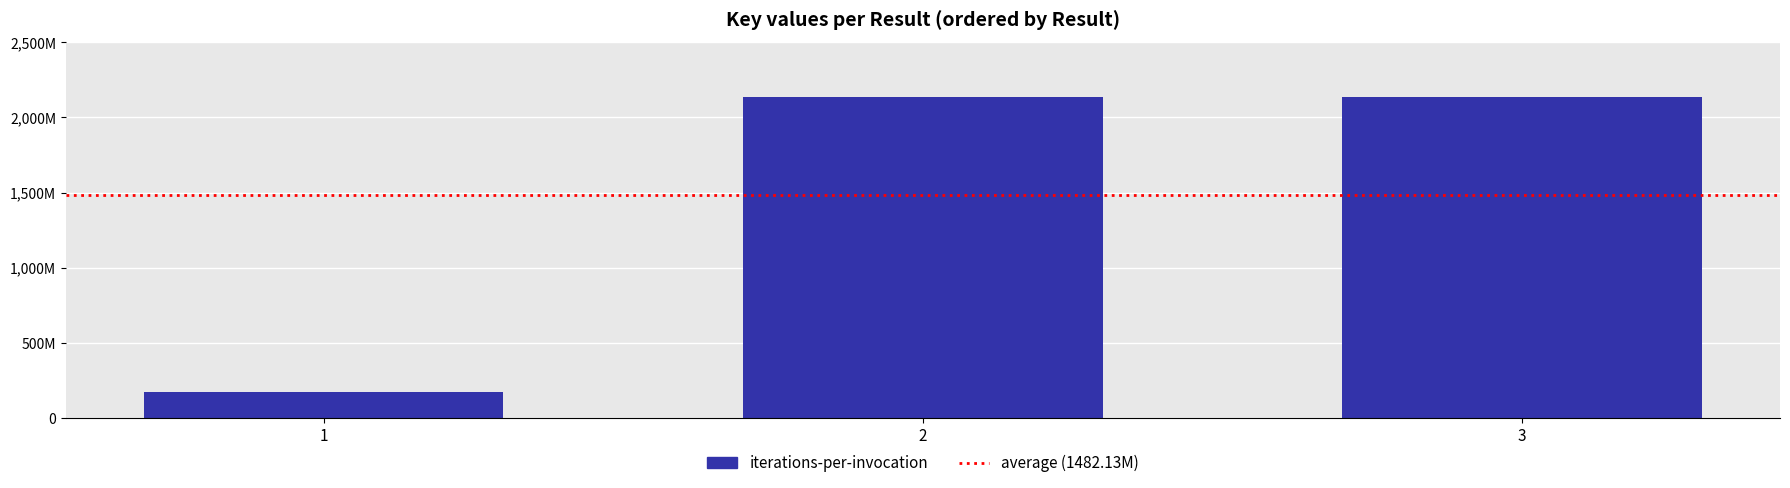

List the labels in order of value, smallest first.

1, 3, 2